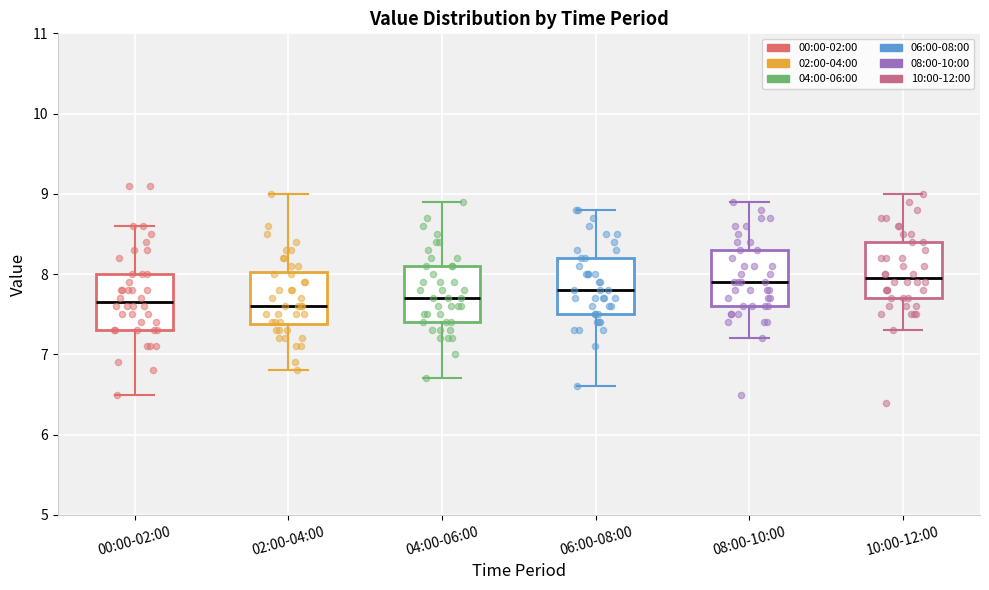

Where does the median line of the box for 00:00-02:00 sit on the y-axis? The values are not printed on the chart, so give them approximately, as read against the axis.

7.7